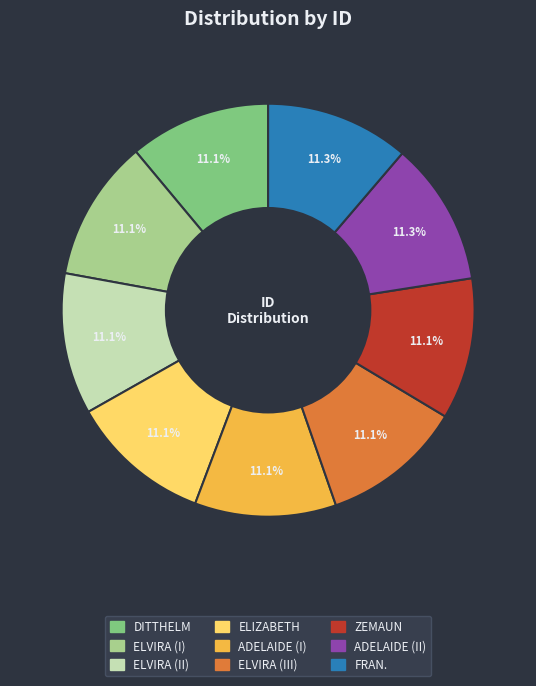

Count the number of slices in the pie.

9